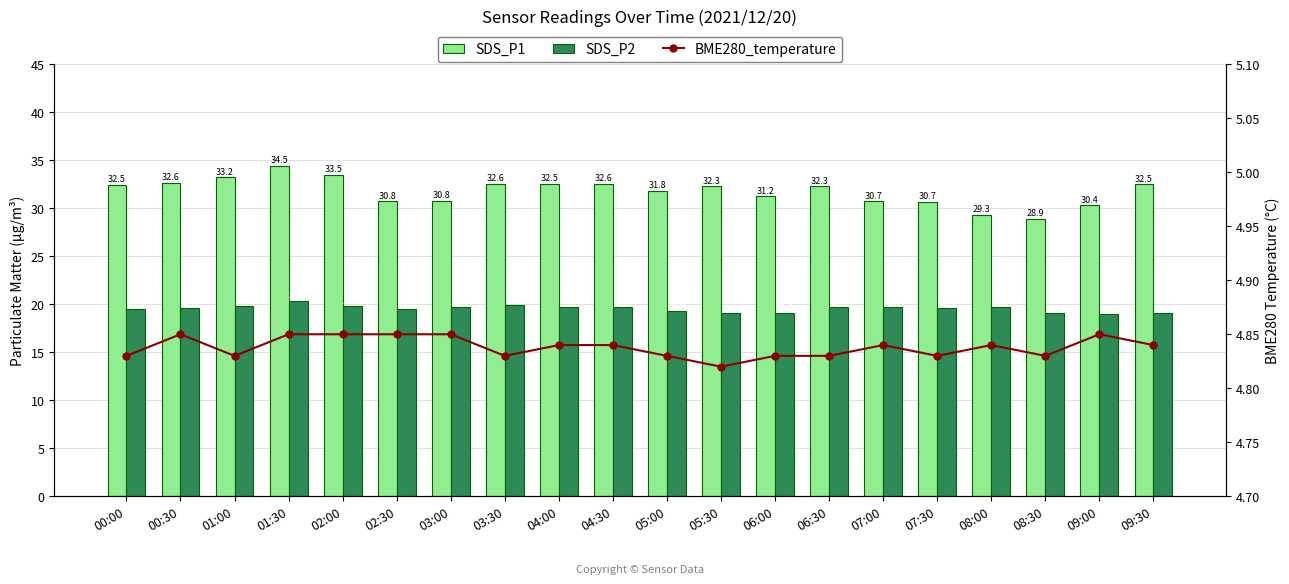

What are all the series names shown in the legend?

SDS_P1, SDS_P2, BME280_temperature